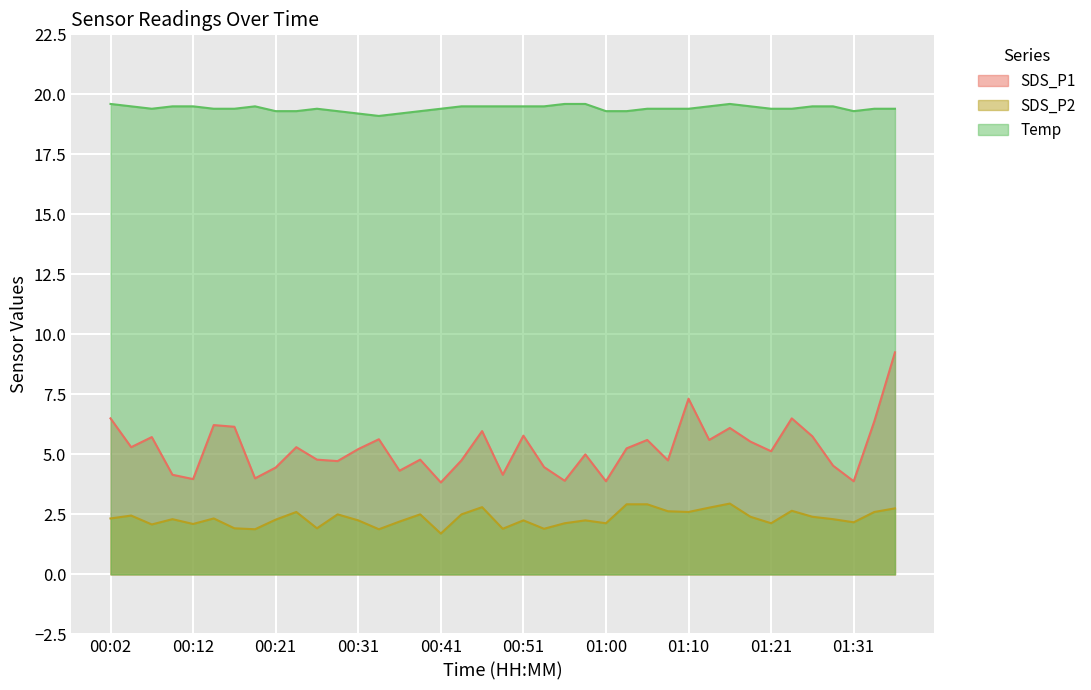

At which category does Temp reach its first local peak?

00:19